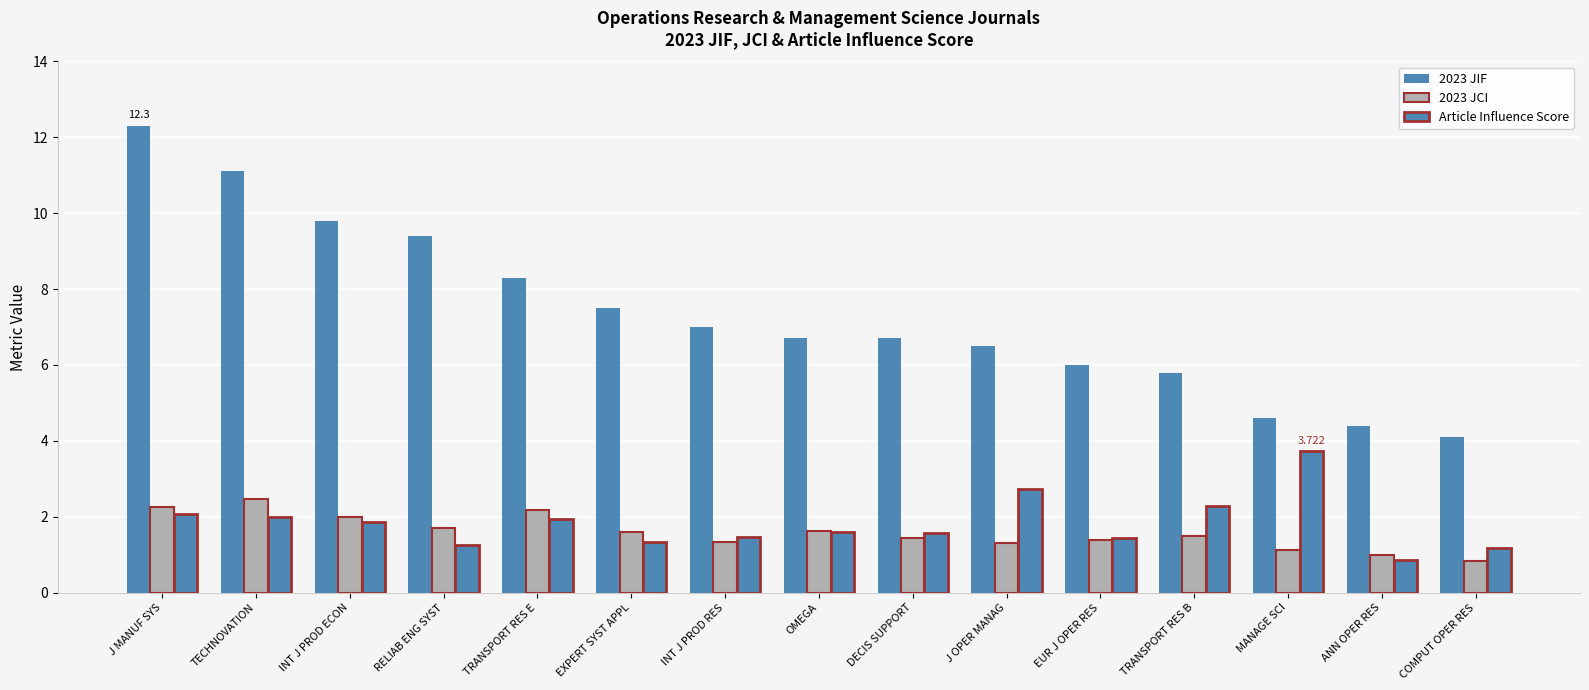

How many bars are there in each group?

3